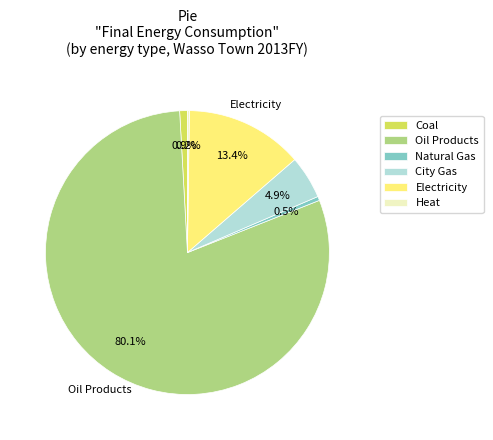

To the nearest percent, what is the difference between the Natural Gas and Oil Products slice percentages?

80%